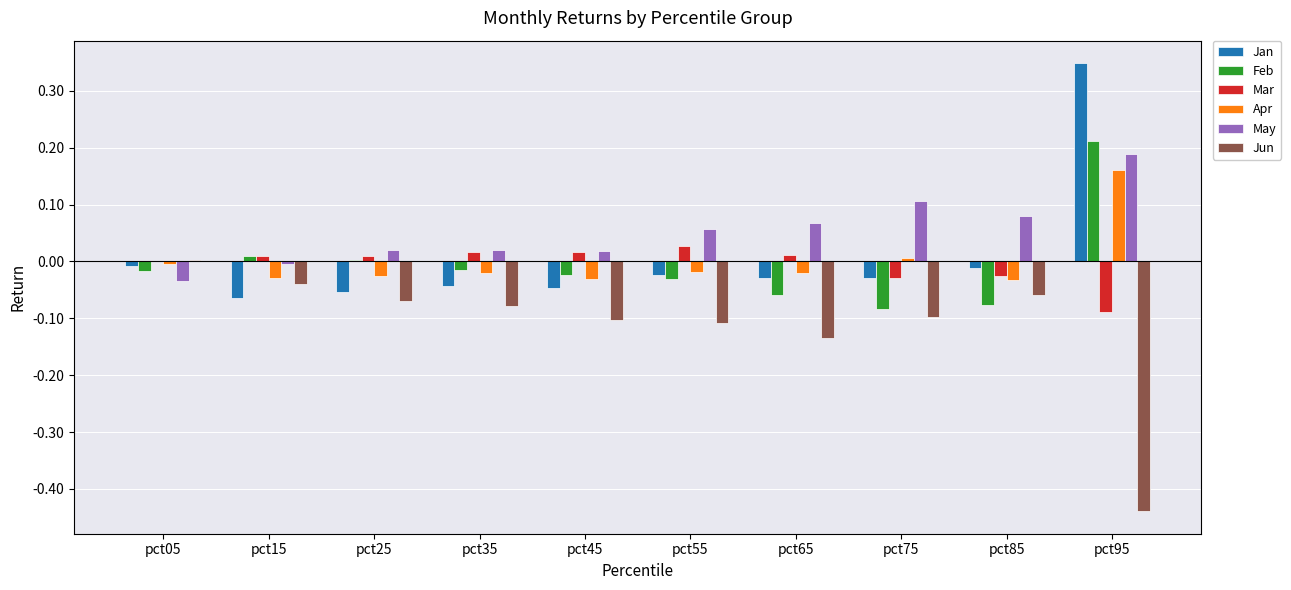

Where does the Jan series first go above 0?

pct95